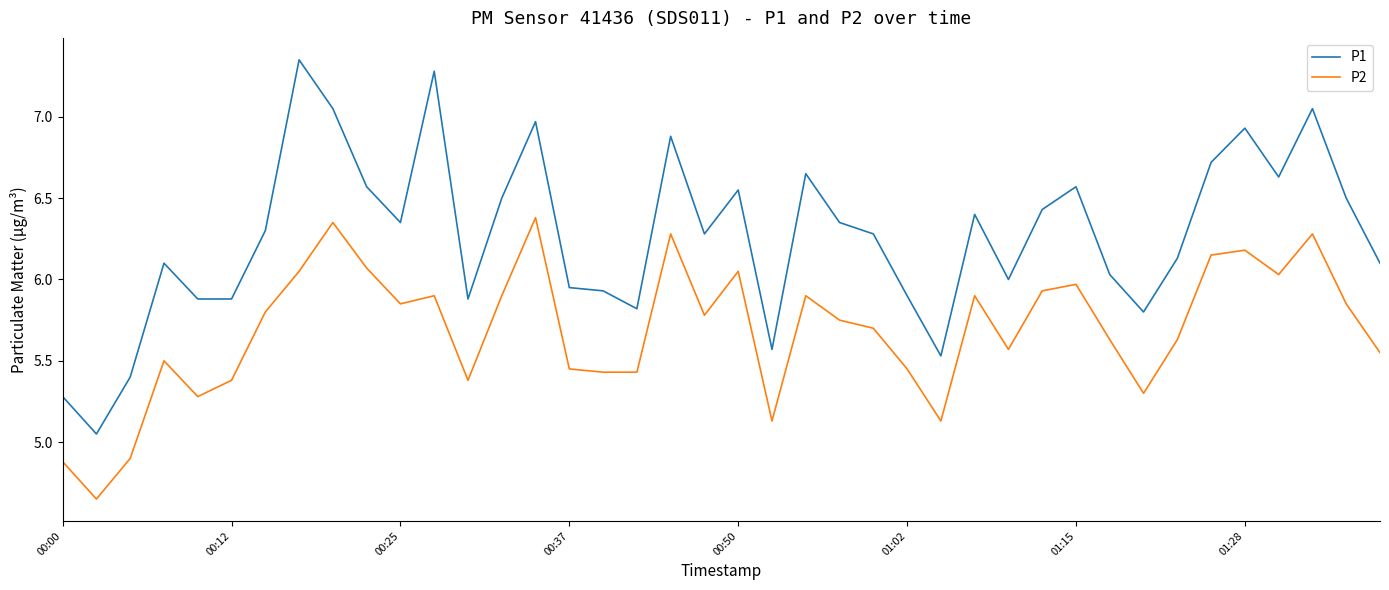

Rank the series by their average value, from highest to lowest.

P1, P2